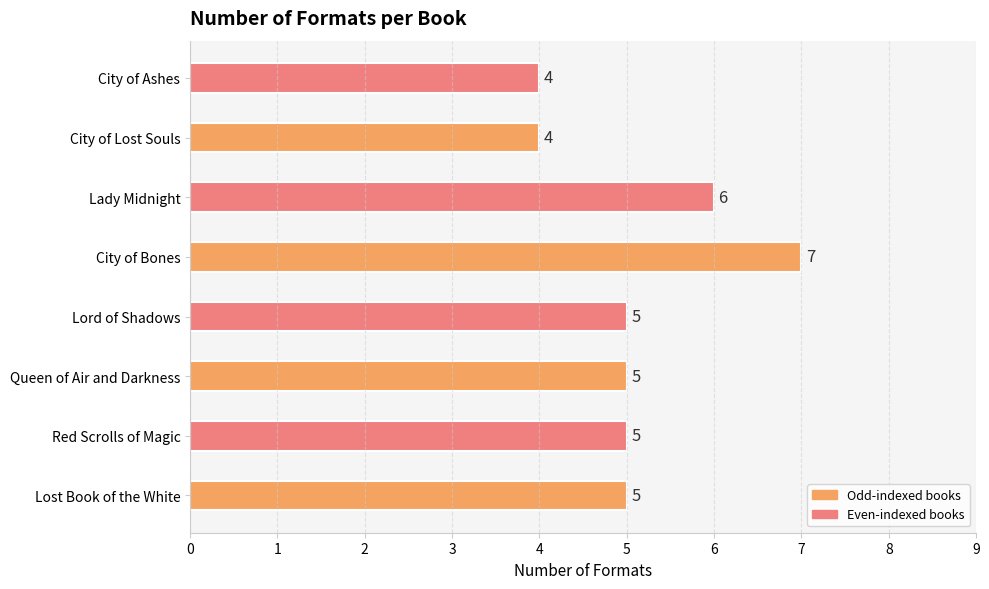

What is the average value?

5